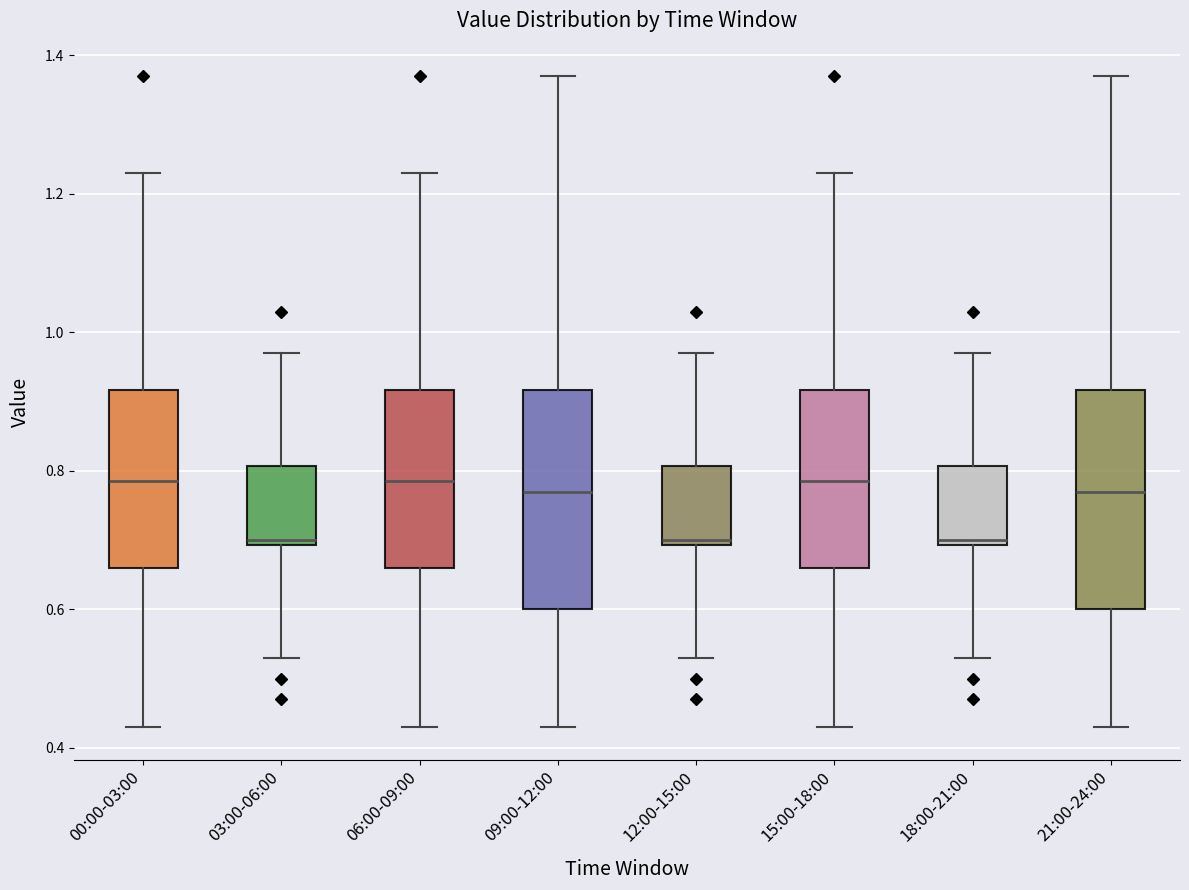

Reading left to right, transcribe this box plot: for each box, give where its median line is, the range the box spans, and where its two whiskers end, as read against the y-axis. The values are not printed on the chart, so give them approximately, as read against the axis.

00:00-03:00: median 0.78, box 0.66 to 0.92, whiskers 0.44 to 1.24
03:00-06:00: median 0.70 (just above the box's lower edge), box 0.70 to 0.80, whiskers 0.54 to 0.98
06:00-09:00: median 0.78, box 0.66 to 0.92, whiskers 0.44 to 1.24
09:00-12:00: median 0.78, box 0.60 to 0.92, whiskers 0.44 to 1.38
12:00-15:00: median 0.70 (just above the box's lower edge), box 0.70 to 0.80, whiskers 0.54 to 0.98
15:00-18:00: median 0.78, box 0.66 to 0.92, whiskers 0.44 to 1.24
18:00-21:00: median 0.70 (just above the box's lower edge), box 0.70 to 0.80, whiskers 0.54 to 0.98
21:00-24:00: median 0.78, box 0.60 to 0.92, whiskers 0.44 to 1.38